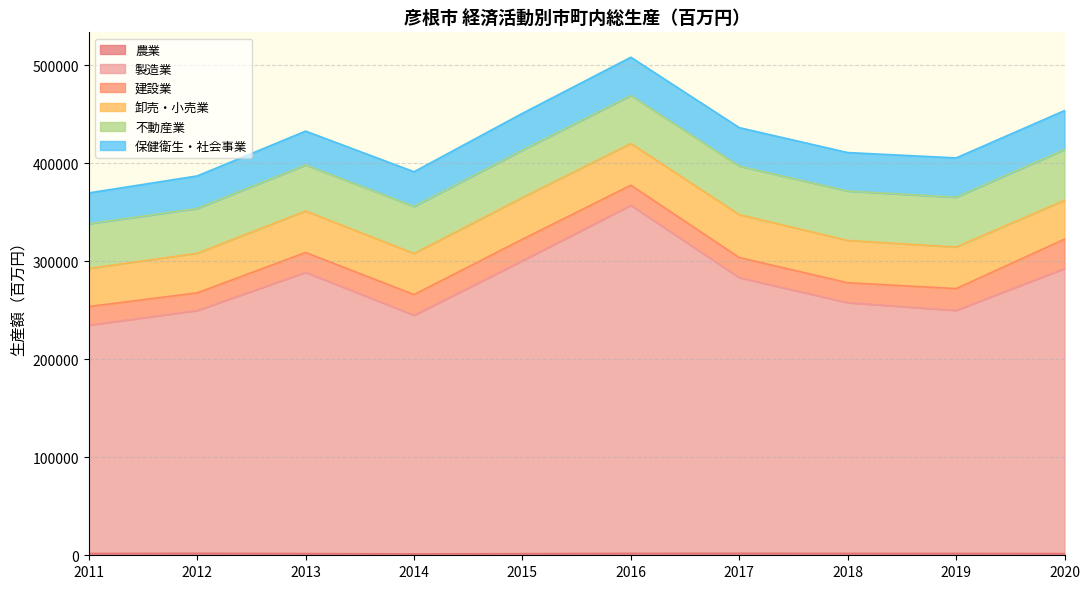

The 建設業 series shows 20475 at 2017. True or false?

True